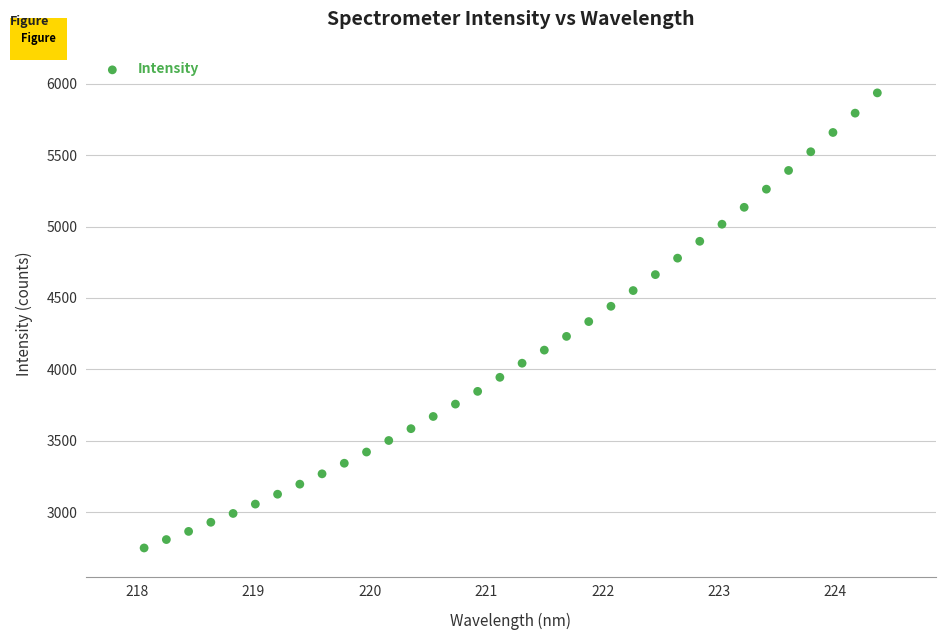

What is the range of X values (max minus min)?

6.3